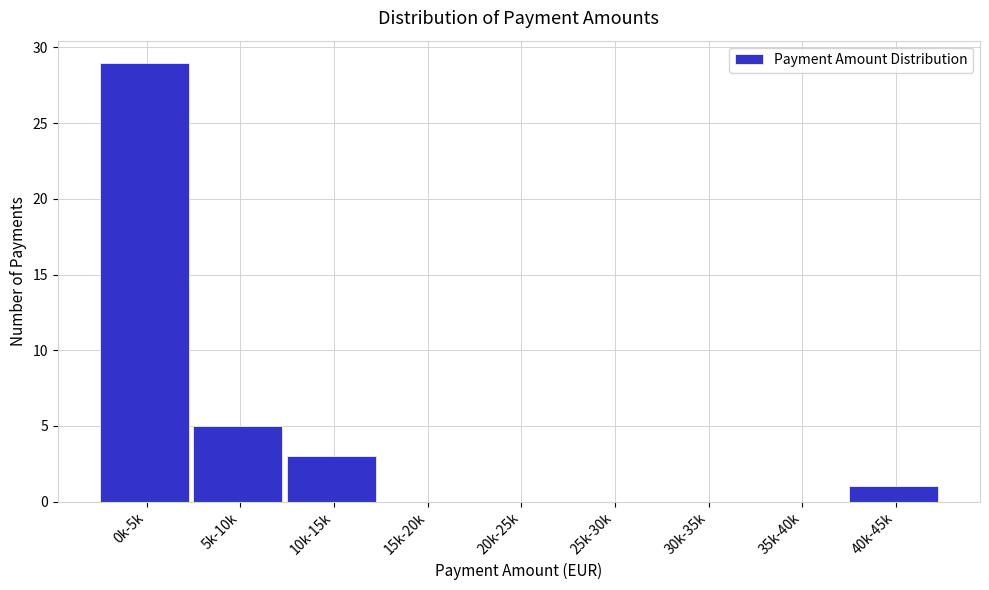

Reading left to right, what are all the values shown in this chart?

0k-5k=29	5k-10k=5	10k-15k=3	15k-20k=0	20k-25k=0	25k-30k=0	30k-35k=0	35k-40k=0	40k-45k=1